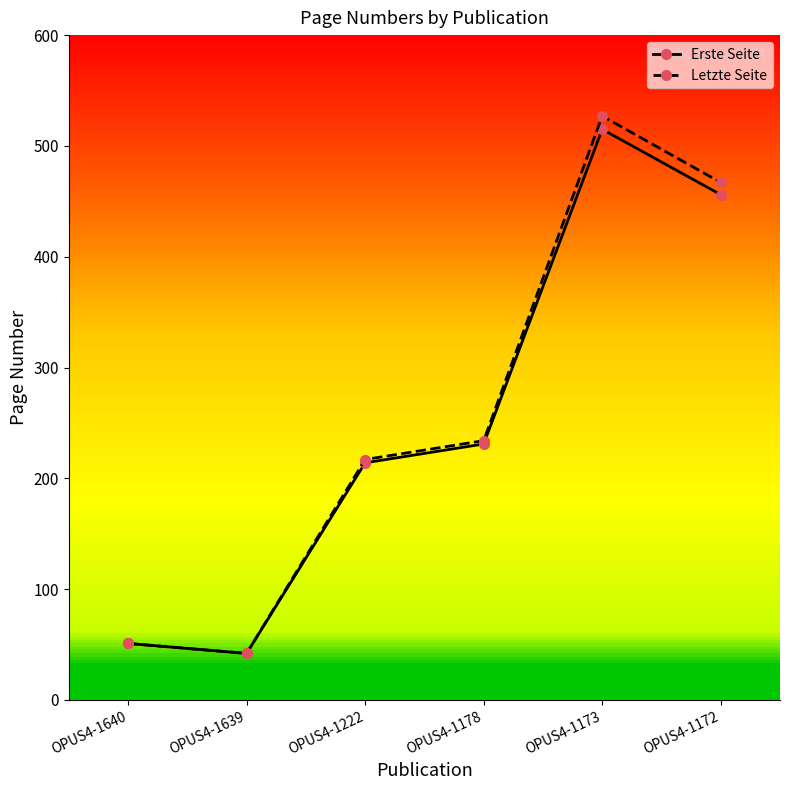

Between OPUS4-1178 and OPUS4-1172, which series saw the biggest shift?

Letzte Seite